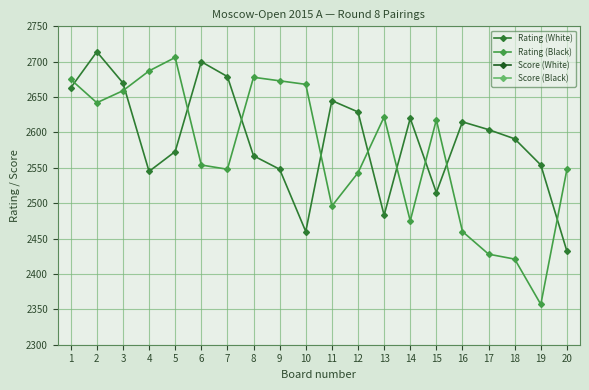

List the series in order of their peak value, highest first.

Rating (White), Rating (Black), Score (Black), Score (White)